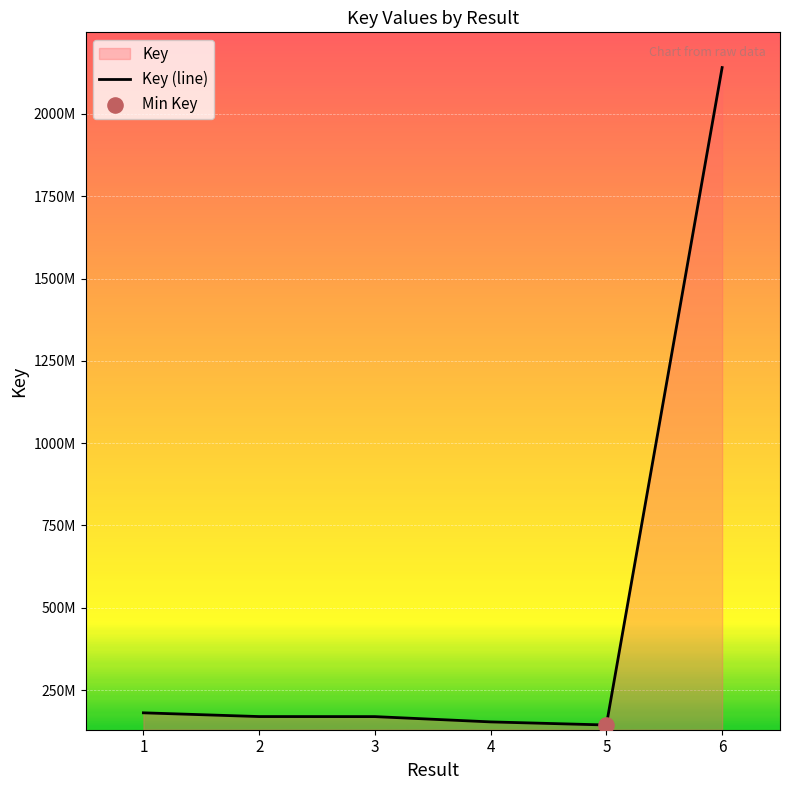

What is the ratio of the value at 2 to the value at 6?

0.1